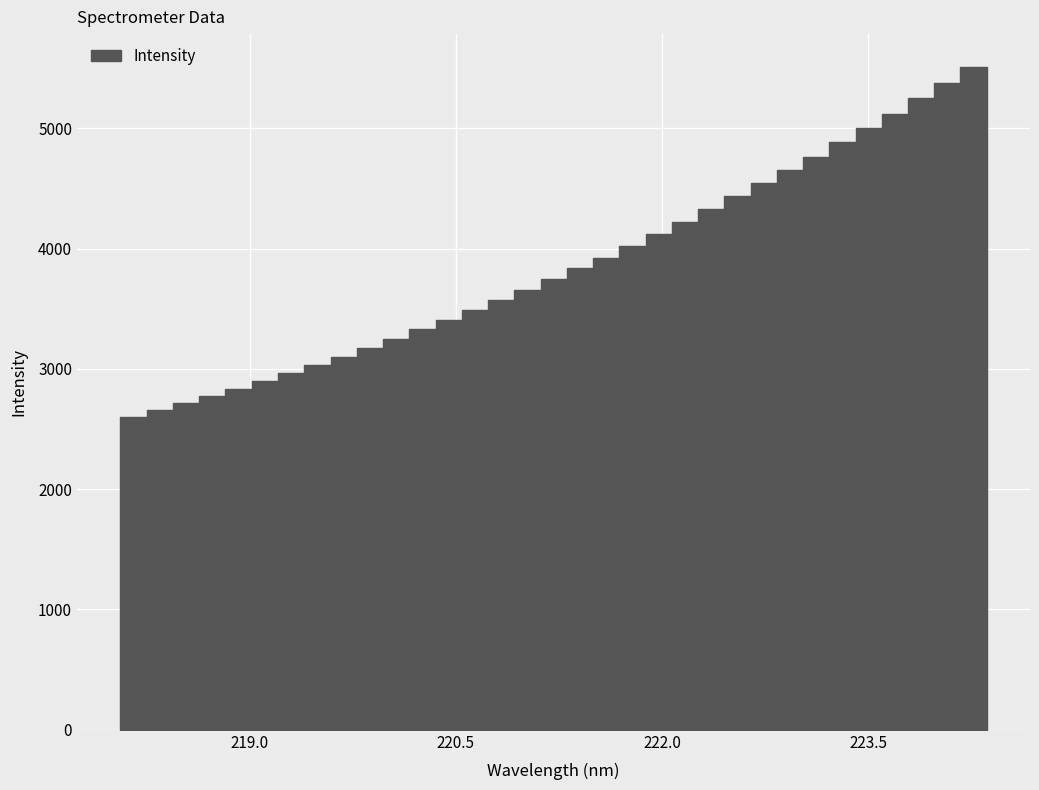

What is the sum of the values at 223.9802 and 223.2172?

10010.1